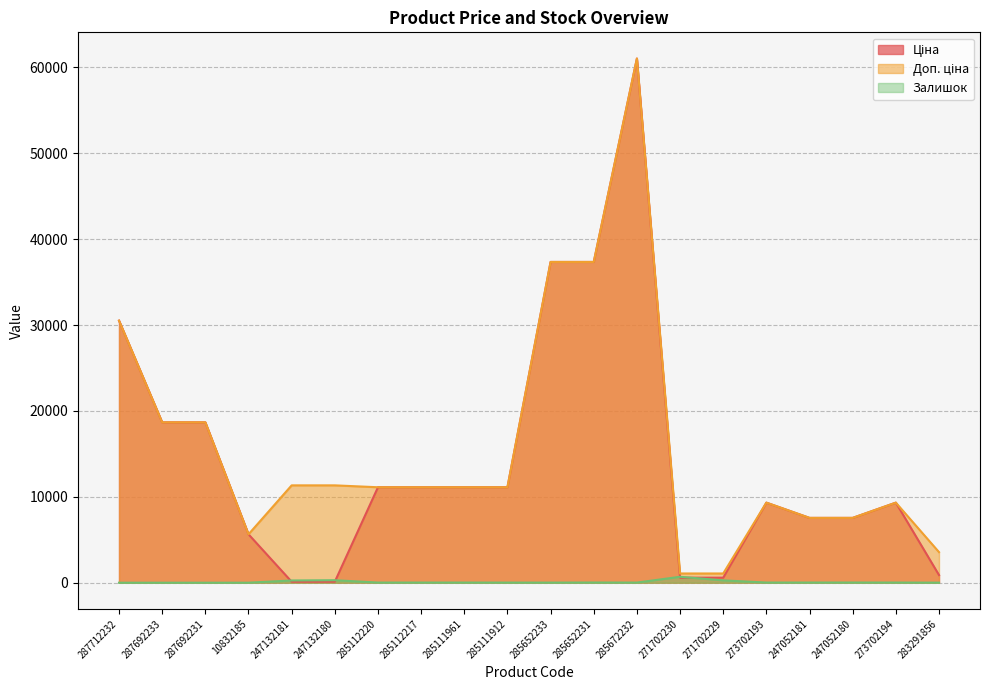

True or false: Ціна has a value of 9273.2 at 10832185.

False